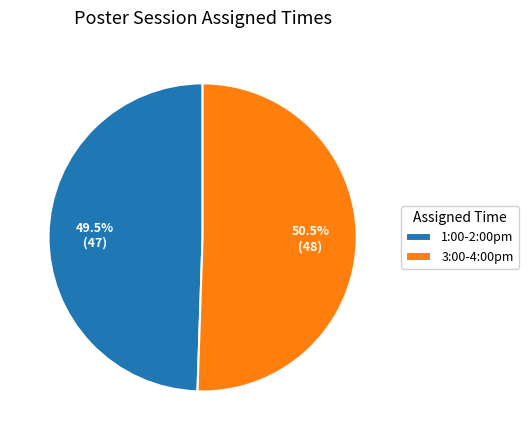

To the nearest percent, what is the difference between the largest and smallest slice percentages?

1%